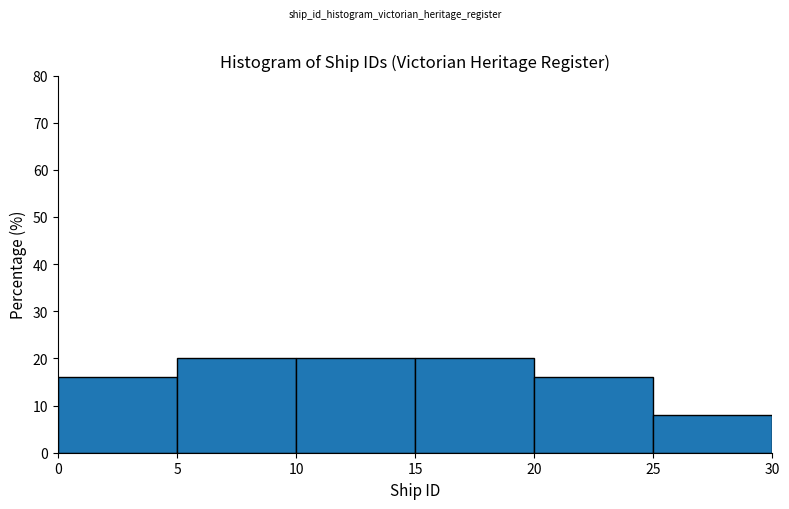

How tall is the bar that spans 10 to 15 on the x-axis? The values are not printed on the chart, so give them approximately, as read against the axis.

20